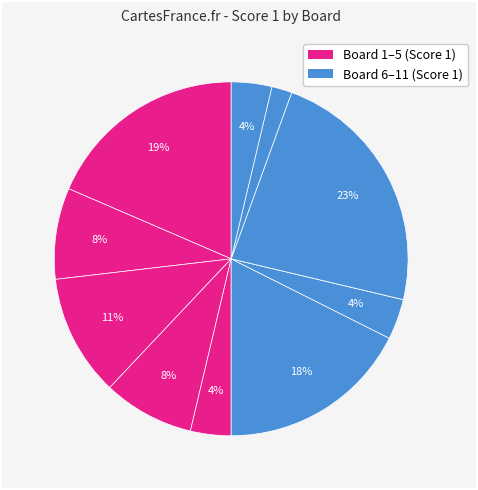

How many segments does this pie chart have?

11